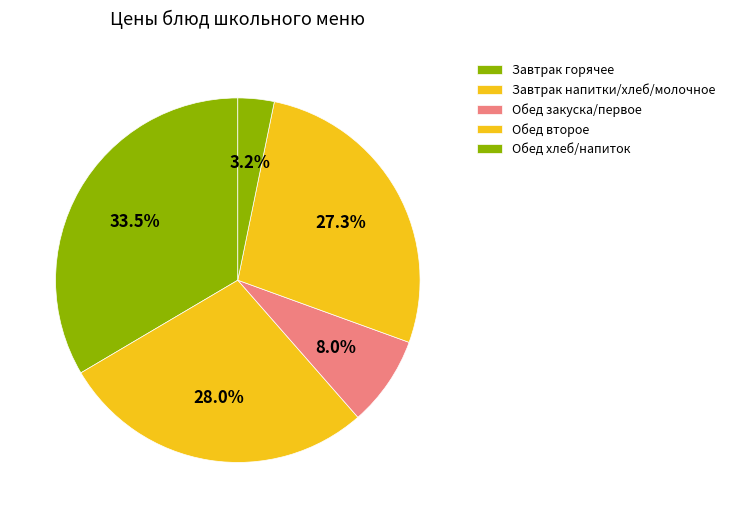

How many segments does this pie chart have?

5